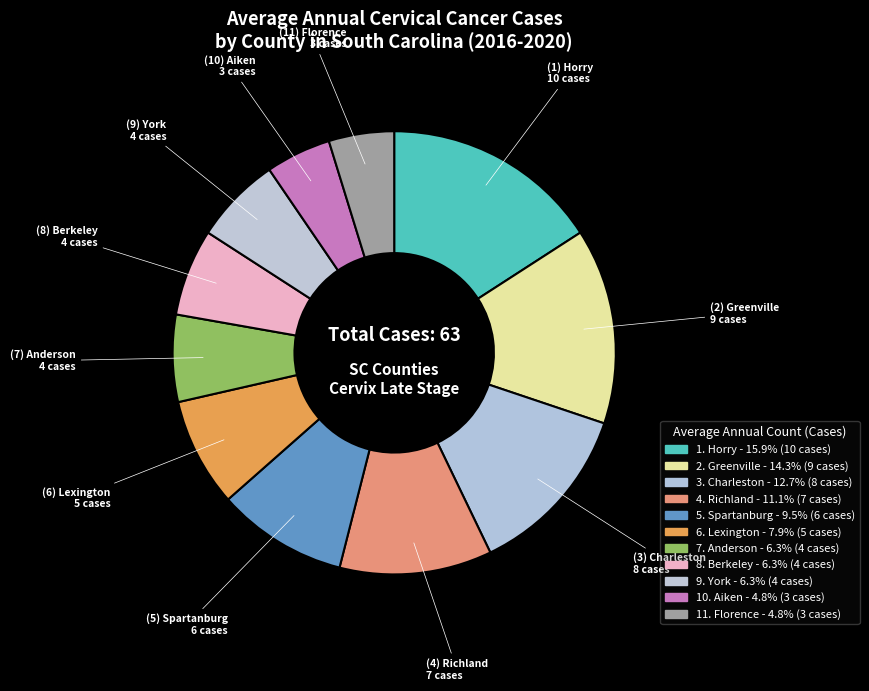

Count the number of slices in the pie.

11